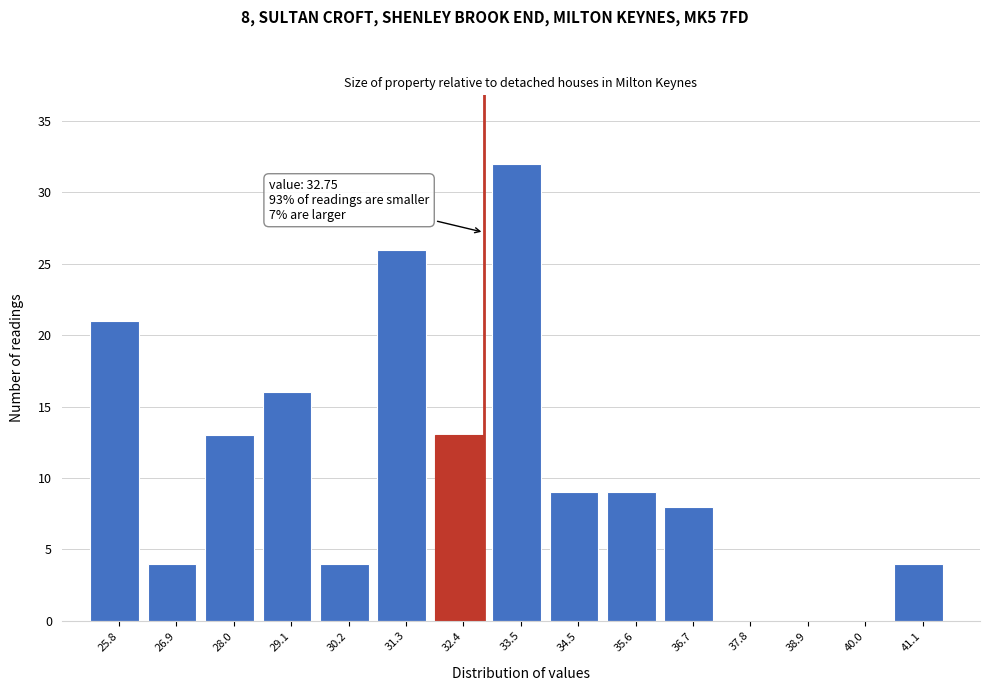

Which range on the x-axis has the tallest bar?

33.0 to 34.0